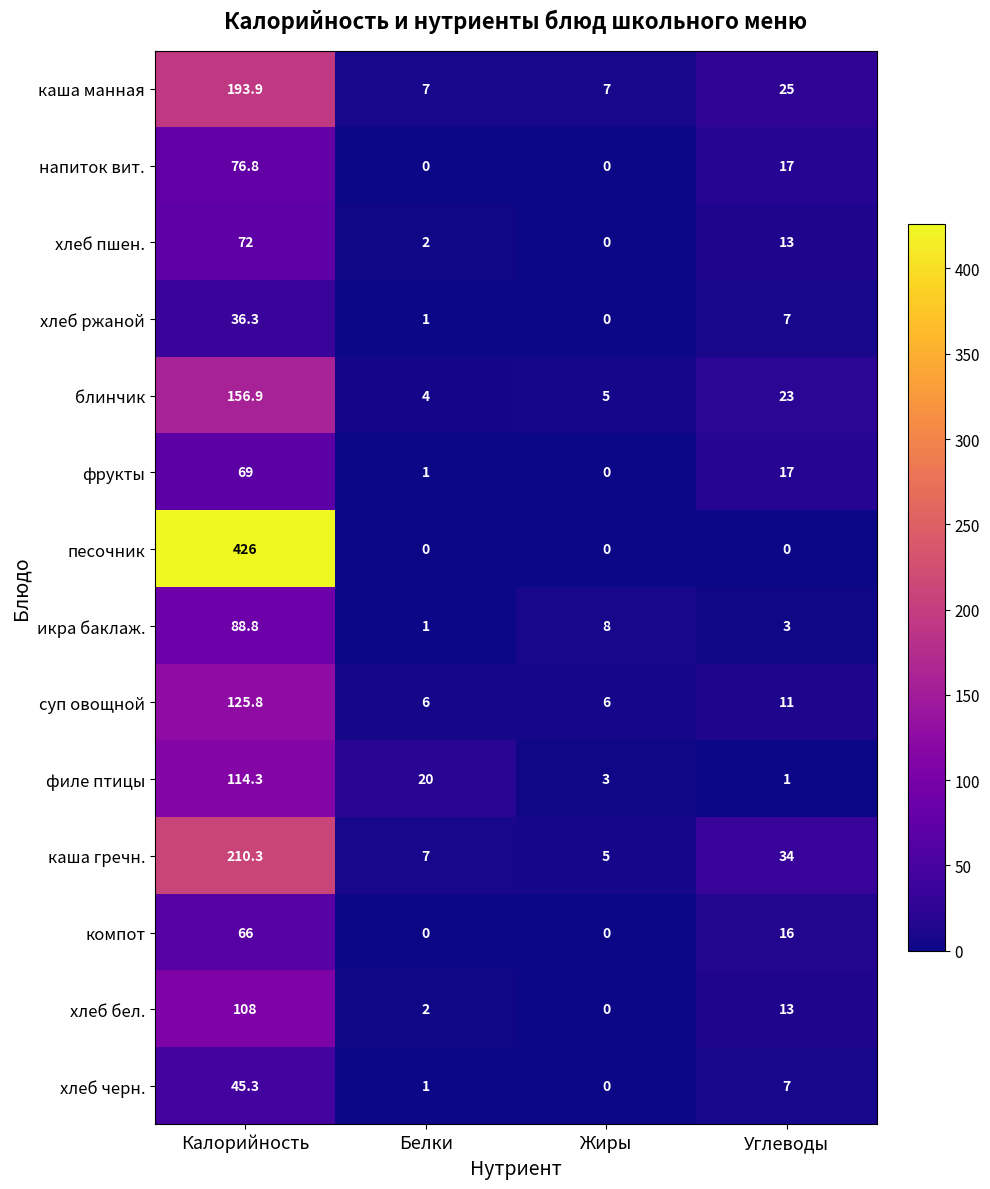

What is the difference between the second highest and second lowest values in the фрукты series?

16.0